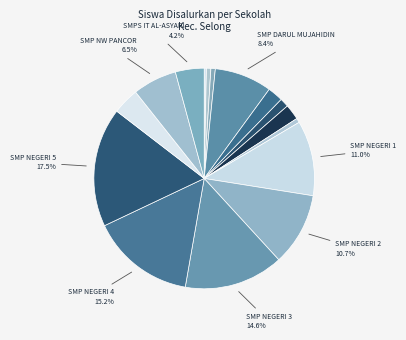

Count the number of slices in the pie.

16